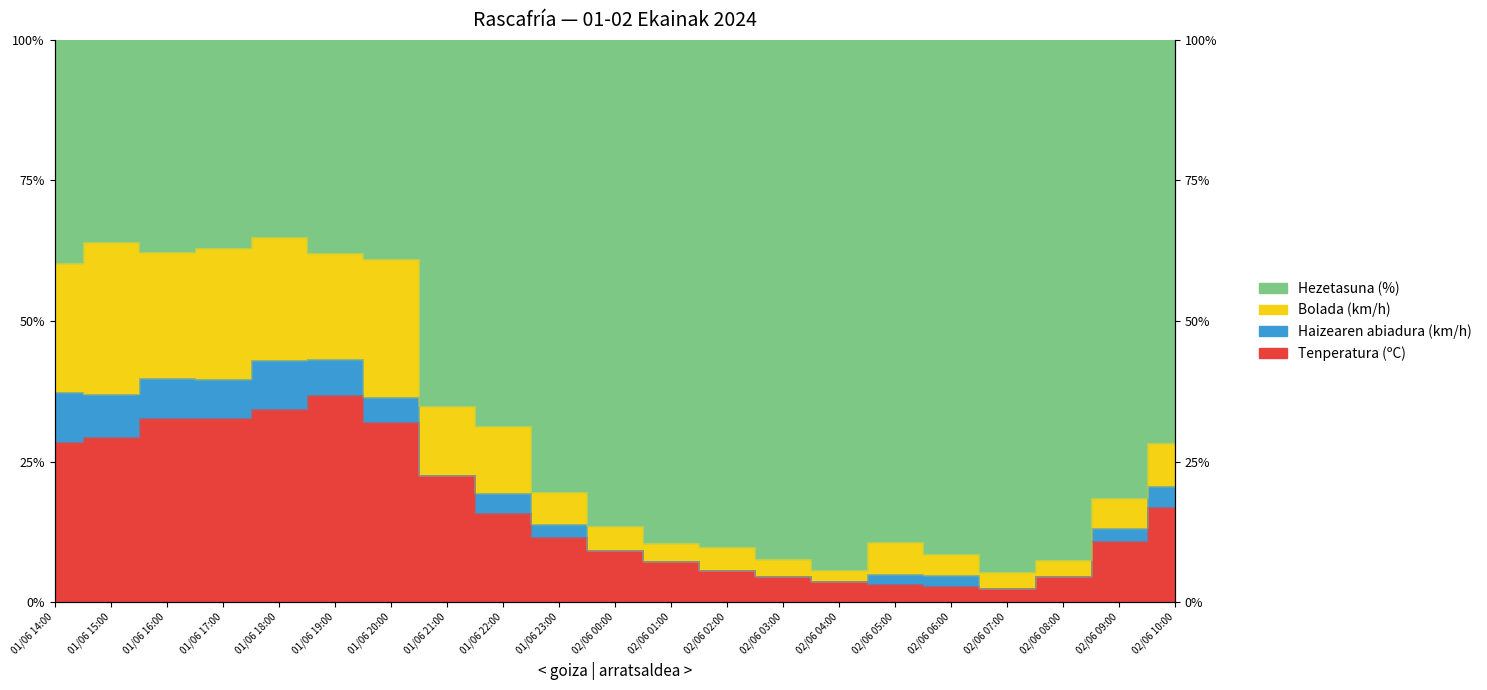

What is the difference between the Hezetasuna (%) values at 01/06 23:00 and 02/06 06:00?

9.1